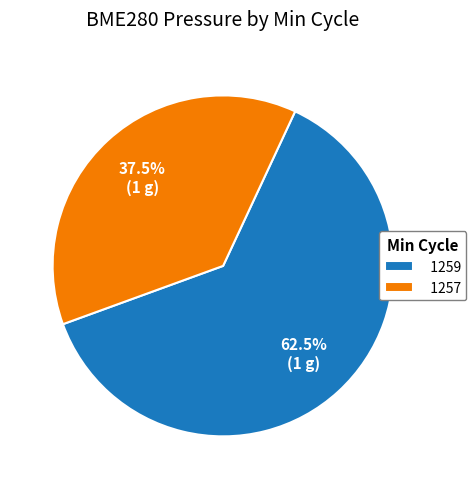

Is there any slice that represents more than half of the pie?

Yes